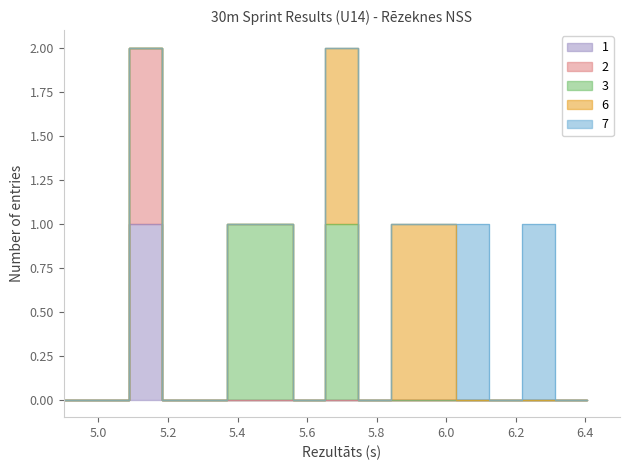

The value at Vladislava Brovčenko is 1.2. True or false?

False